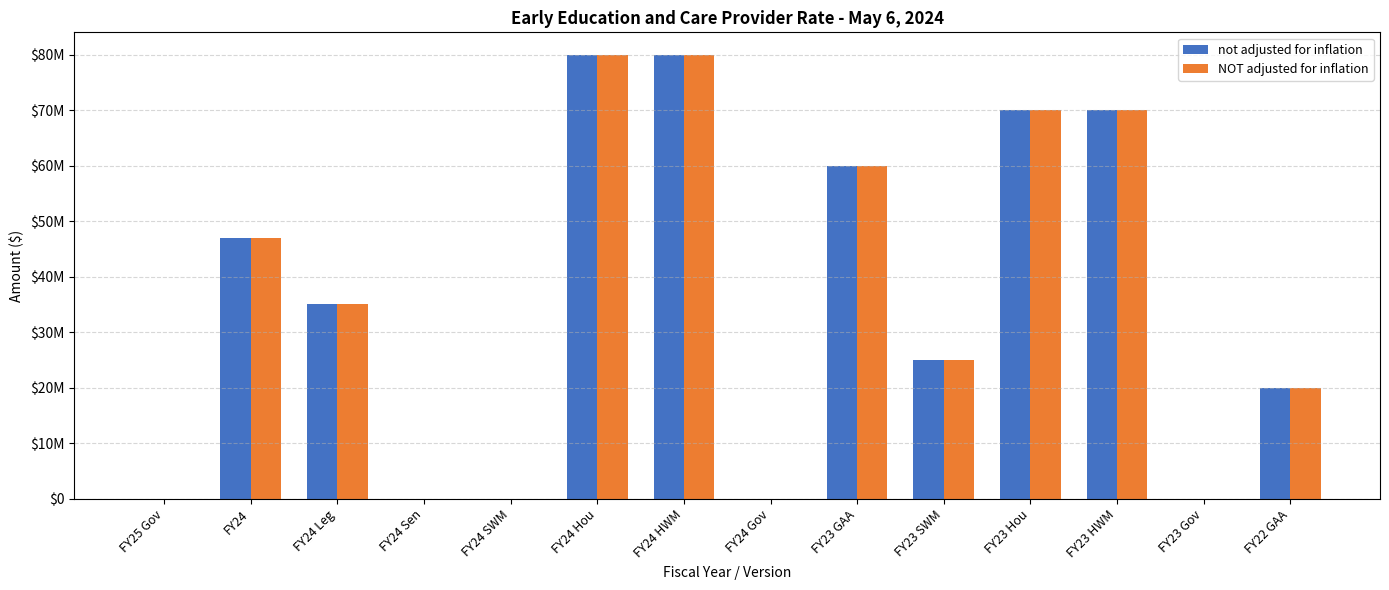

Are the bars horizontal?

No